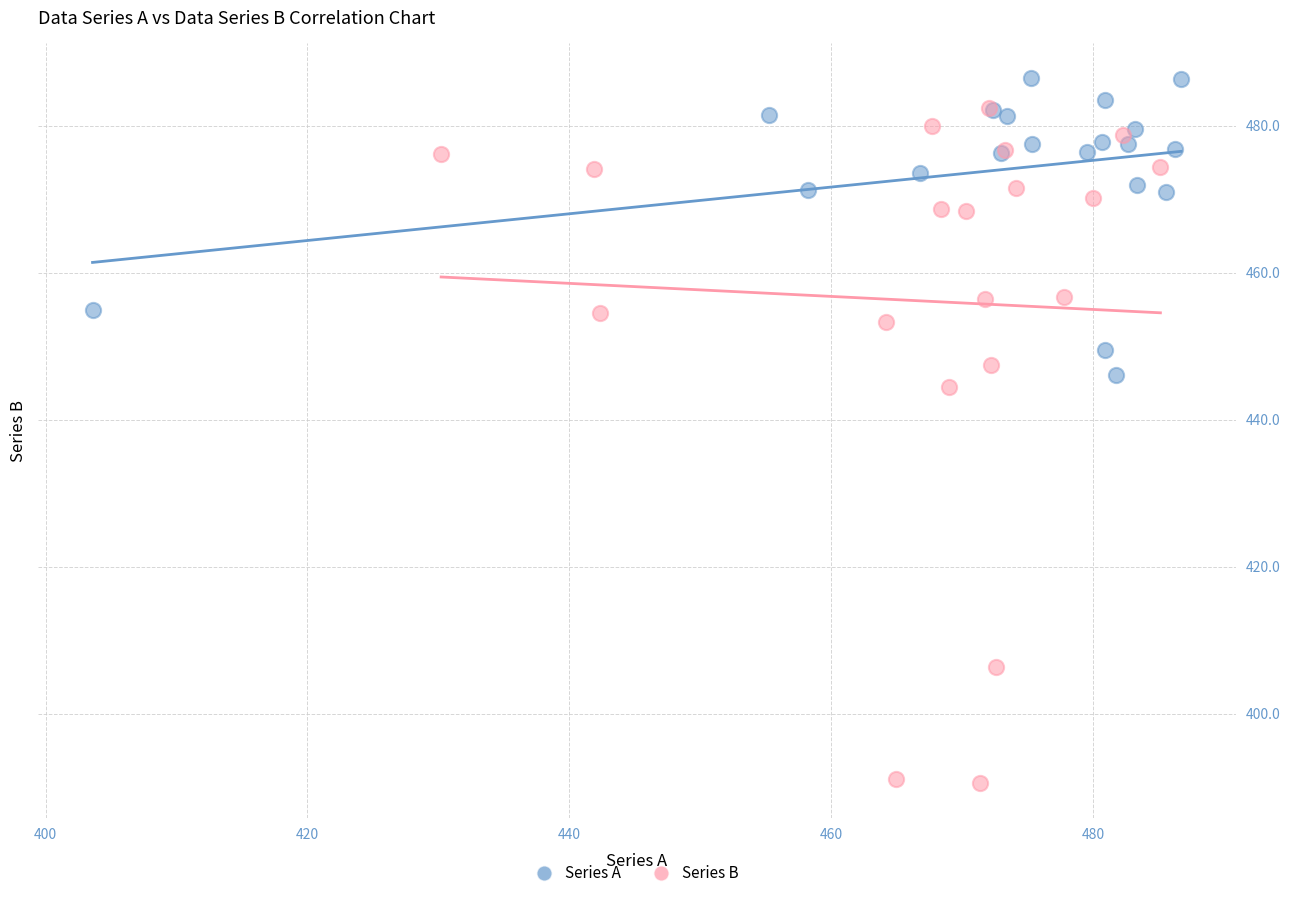

Which series has the largest Y range (max minus min)?

Series B